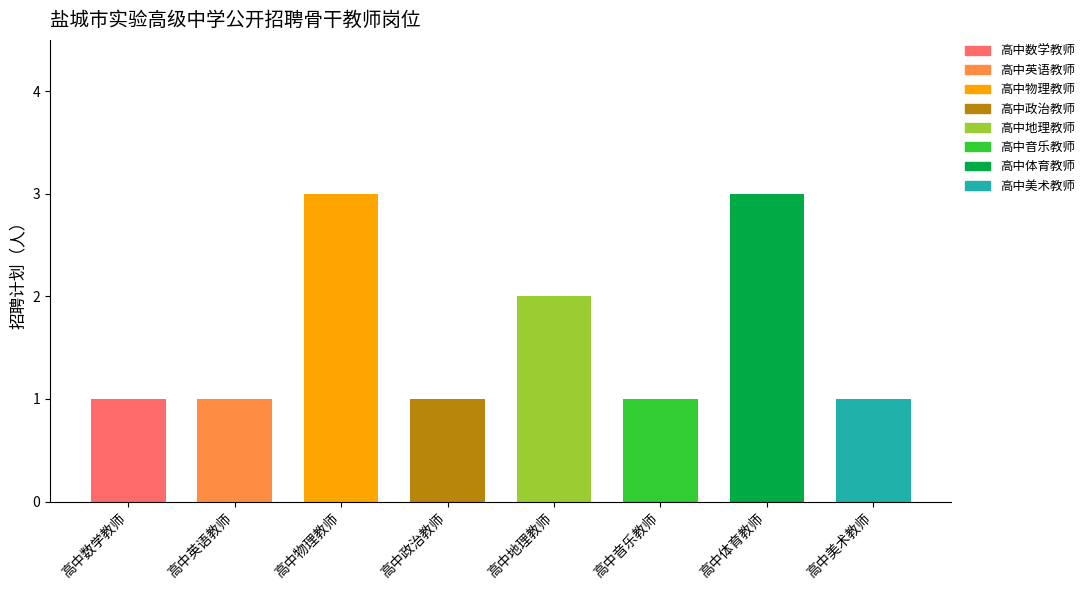

Does the chart contain any negative values?

No